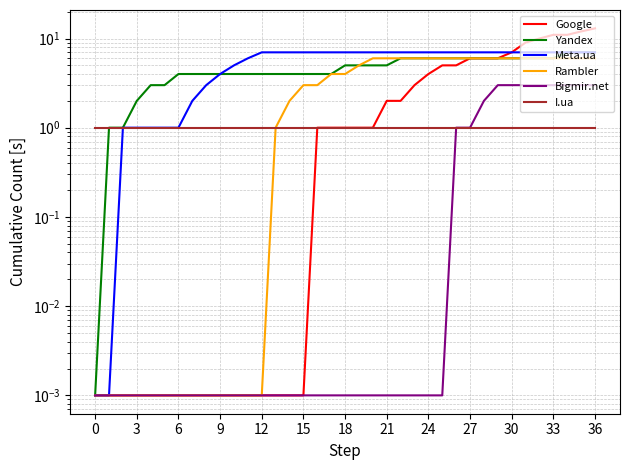

What are all the series names shown in the legend?

Google, Yandex, Meta.ua, Rambler, Bigmir.net, I.ua